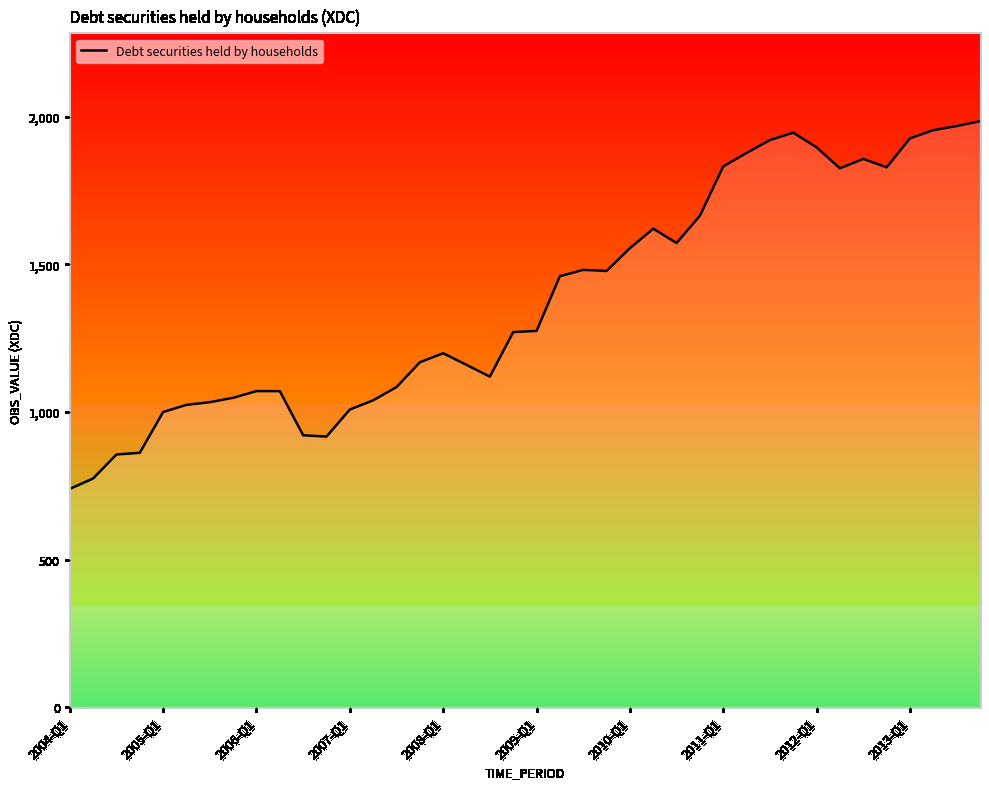

What is the minimum value shown in the chart?

739.4